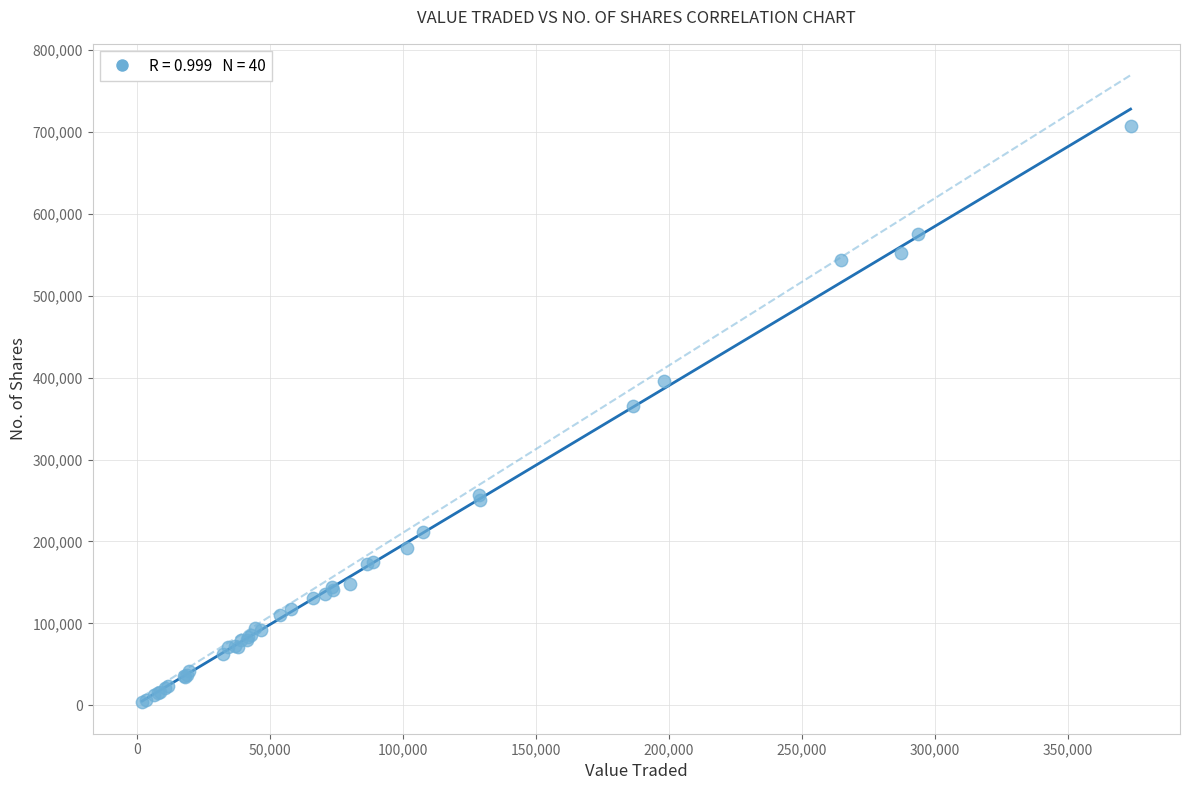

What Y value in the scatter plot is closest to 355242?

365566